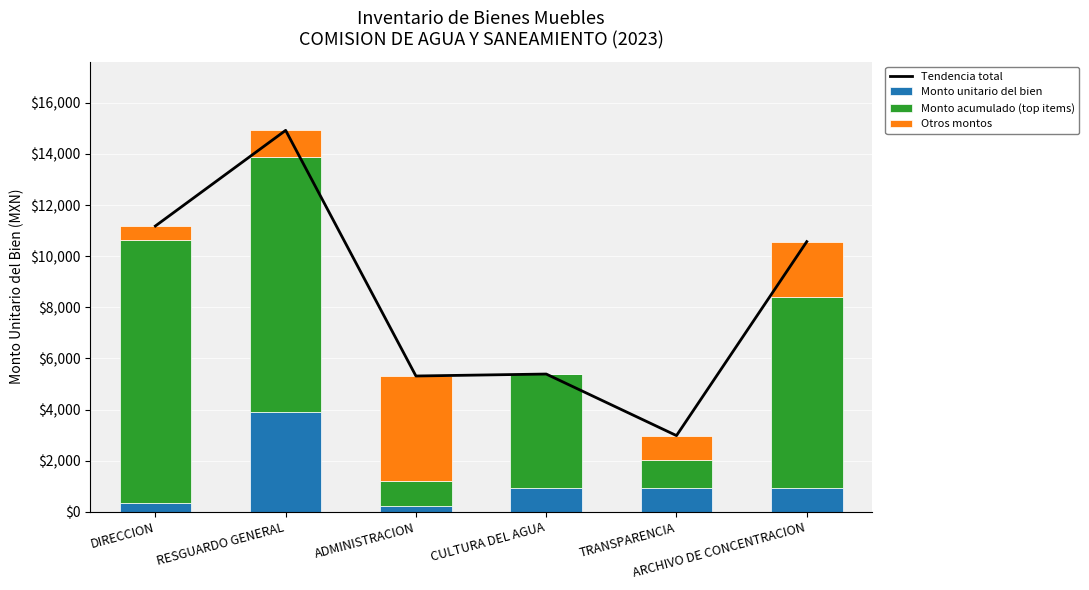

How many data points in Monto unitario del bien are less than 930?

3